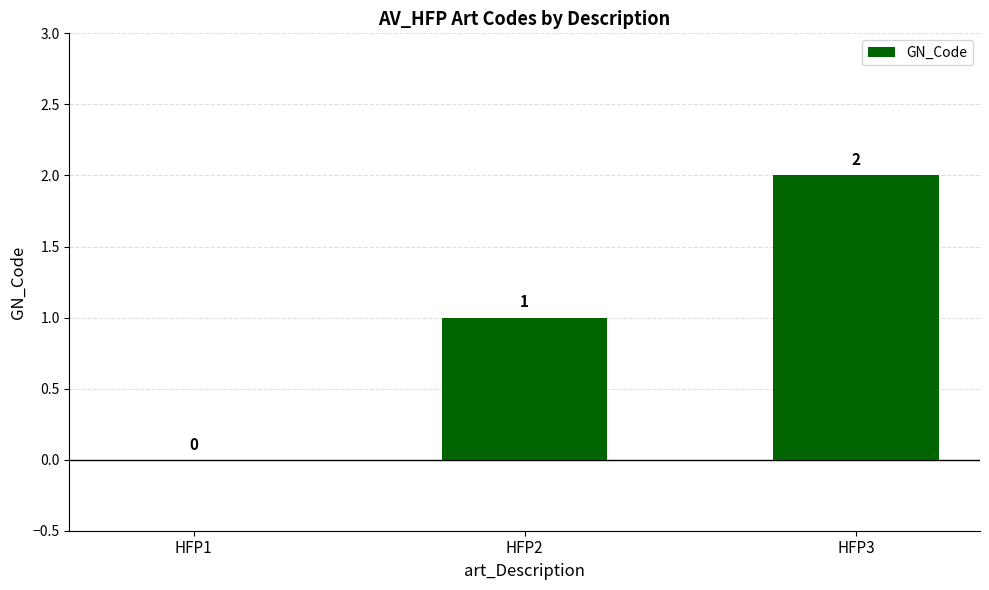

What is the sum of all values?

3